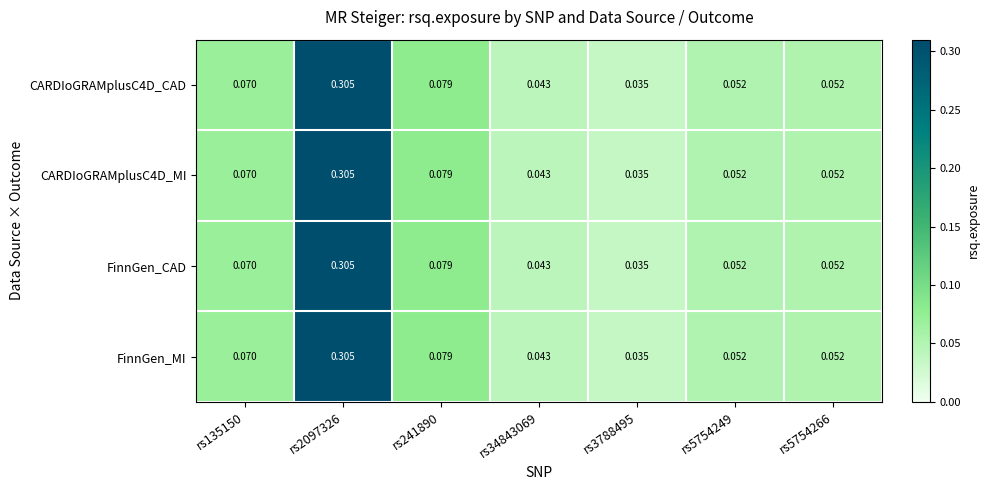

Is the value of CARDIoGRAMplusC4D_MI at rs3788495 greater than the value of FinnGen_CAD at rs241890?

No